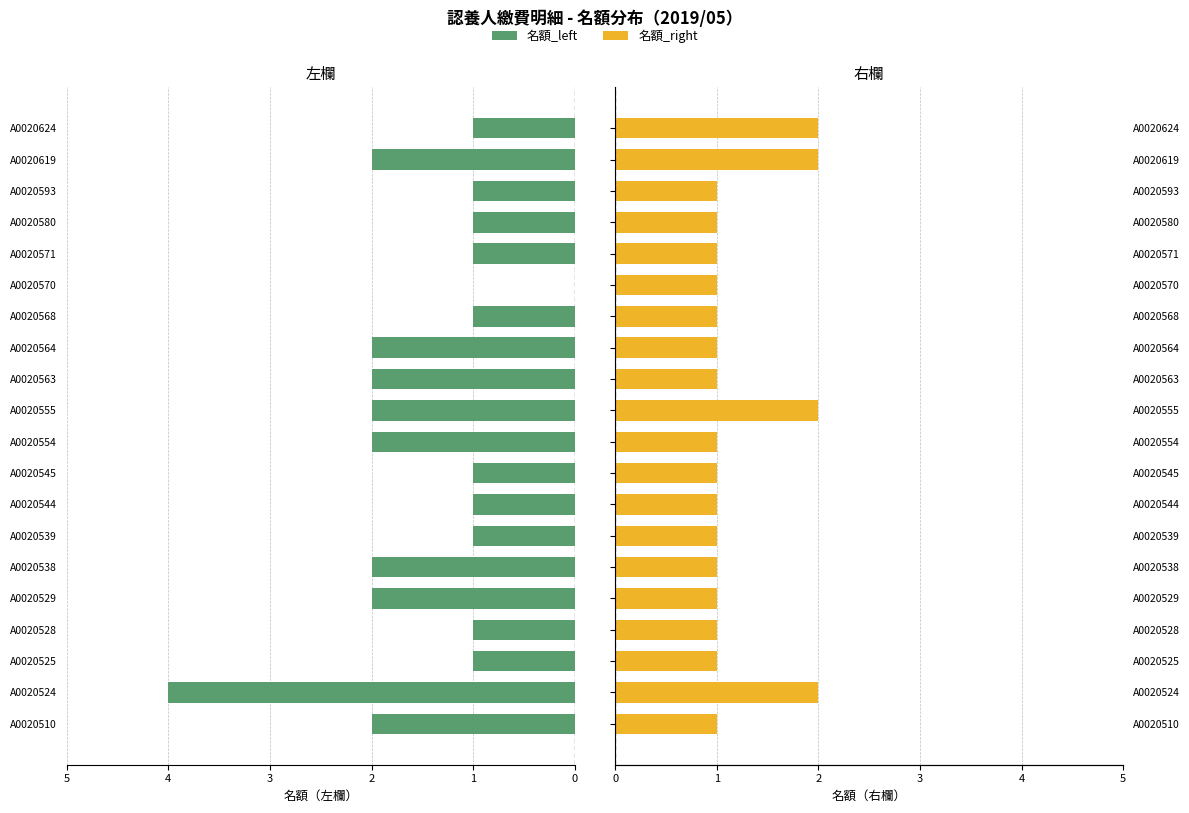

What is the value of the 名額_left bar at the 3rd from the left?

1